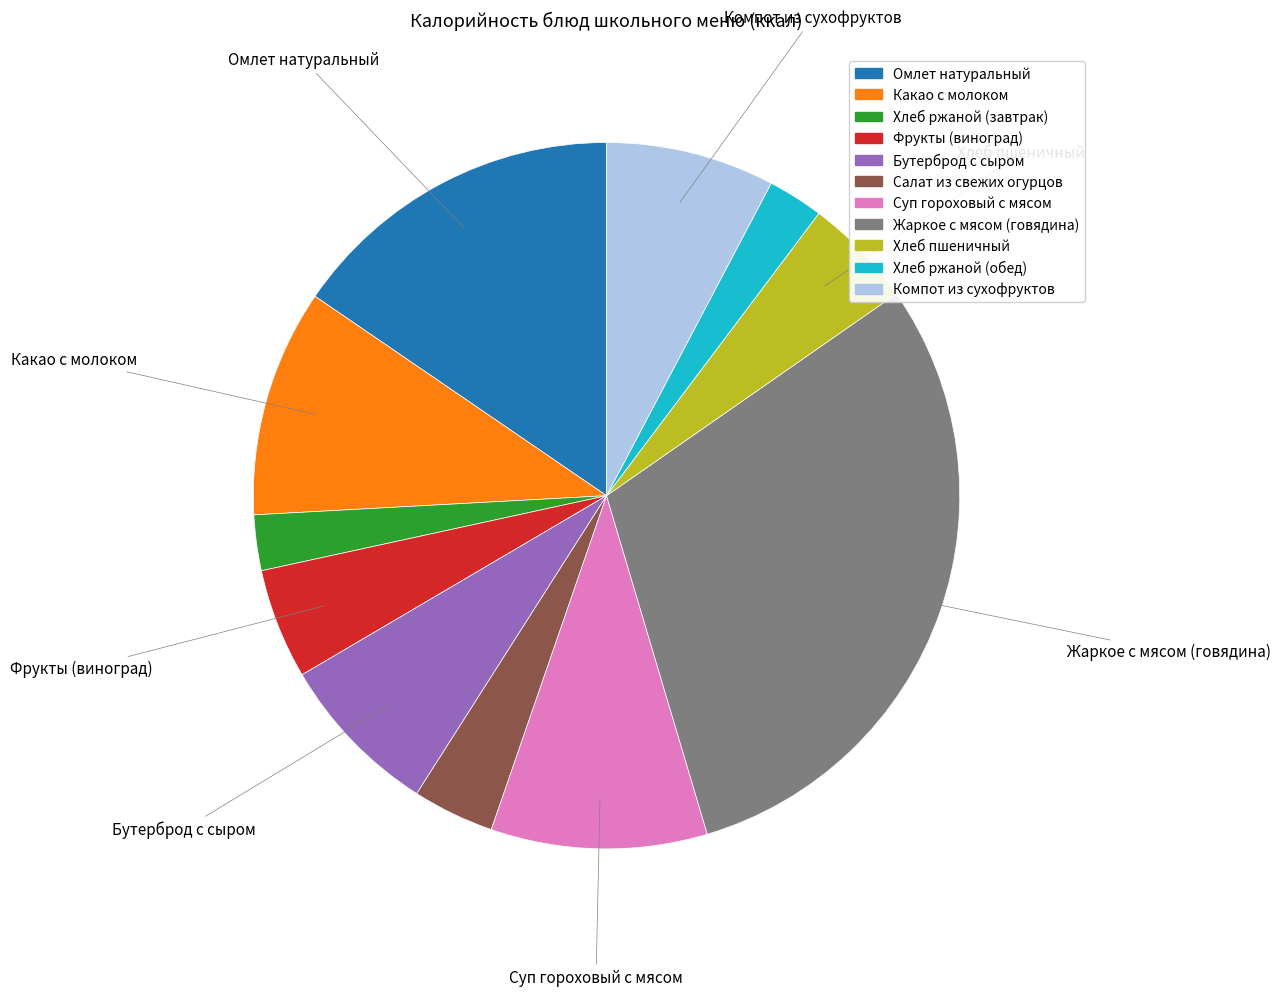

Which has a higher value, Компот из сухофруктов or Жаркое с мясом (говядина)?

Жаркое с мясом (говядина)